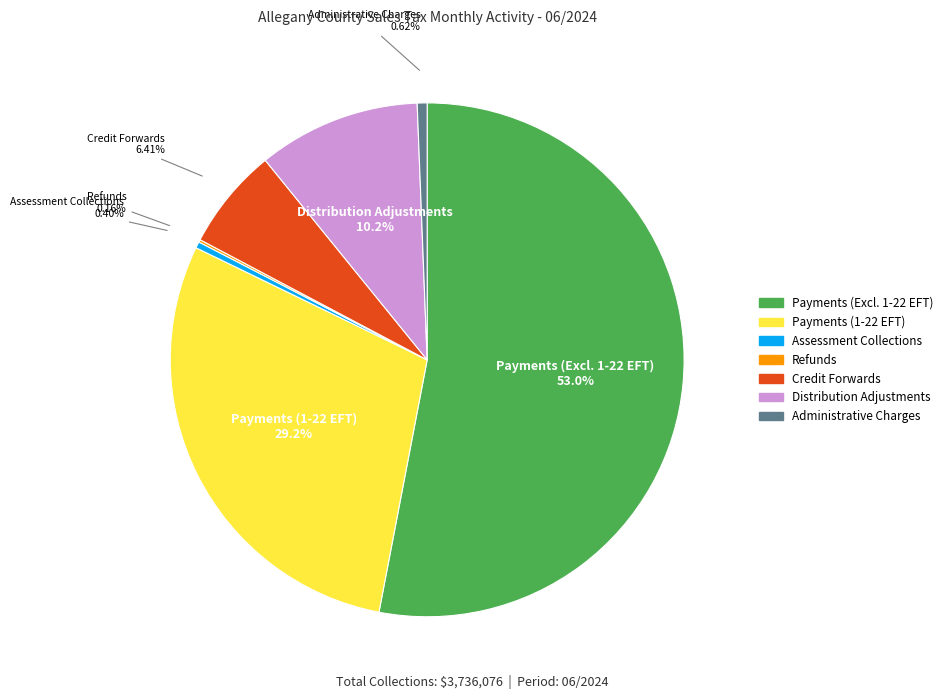

Is there a majority slice in this chart?

Yes